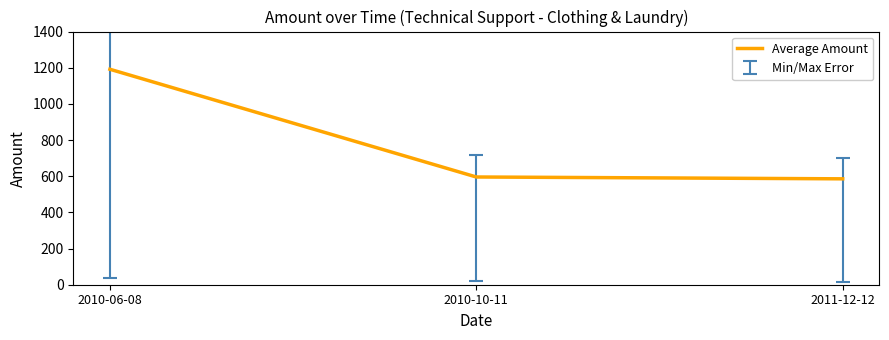

The value at 2010-10-11 is 904.3. True or false?

False